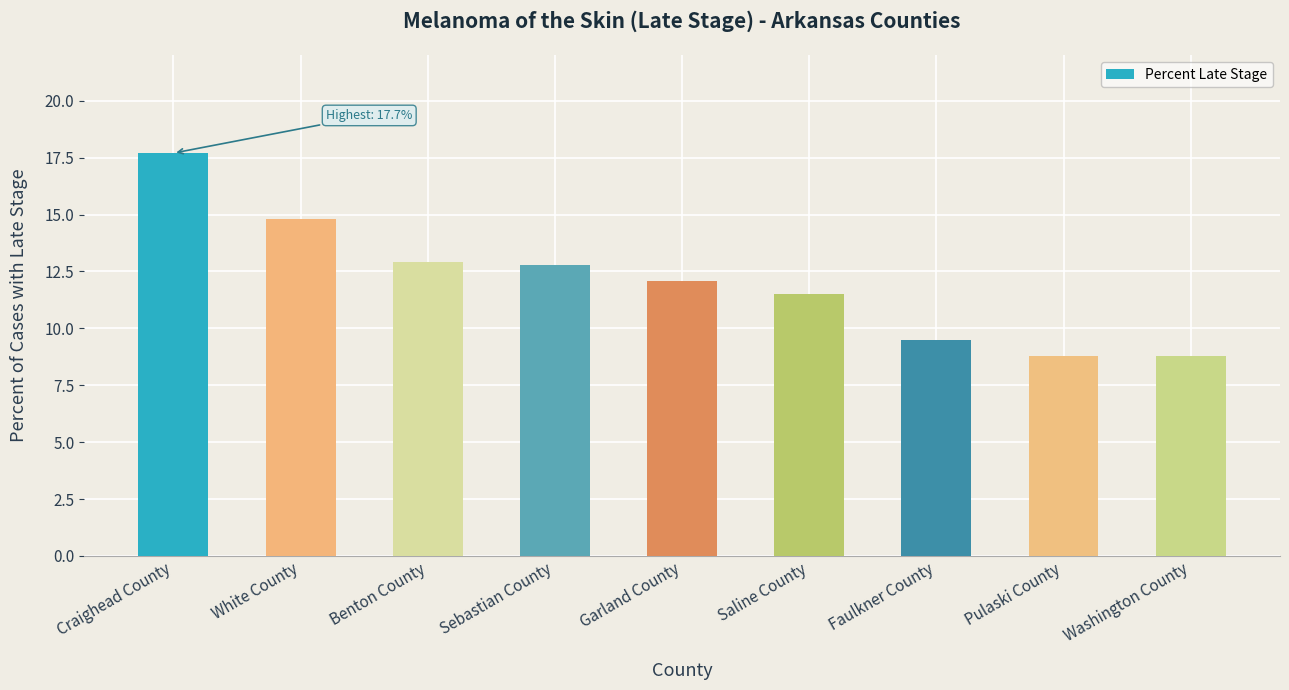

What is the approximate value at Pulaski County?

8.8